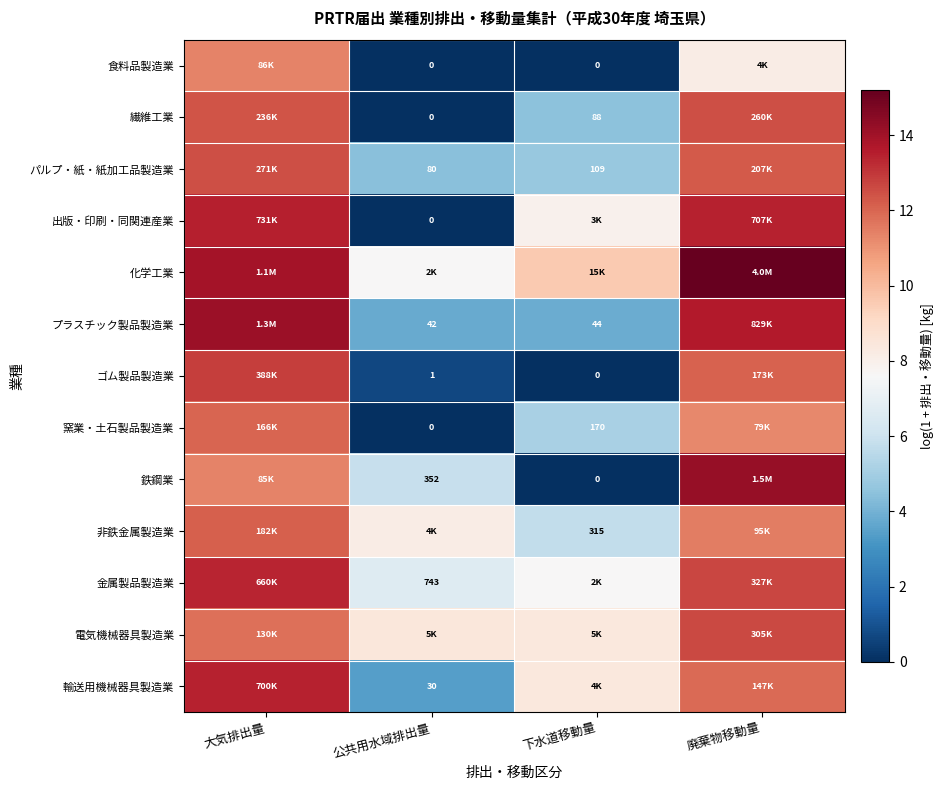

The 窯業・土石製品製造業 series shows 0.0 at 公共用水域排出量. True or false?

True